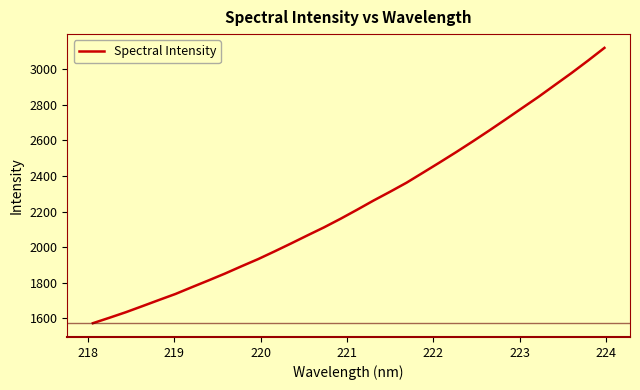

What is the difference between the maximum and minimum values?

1549.3